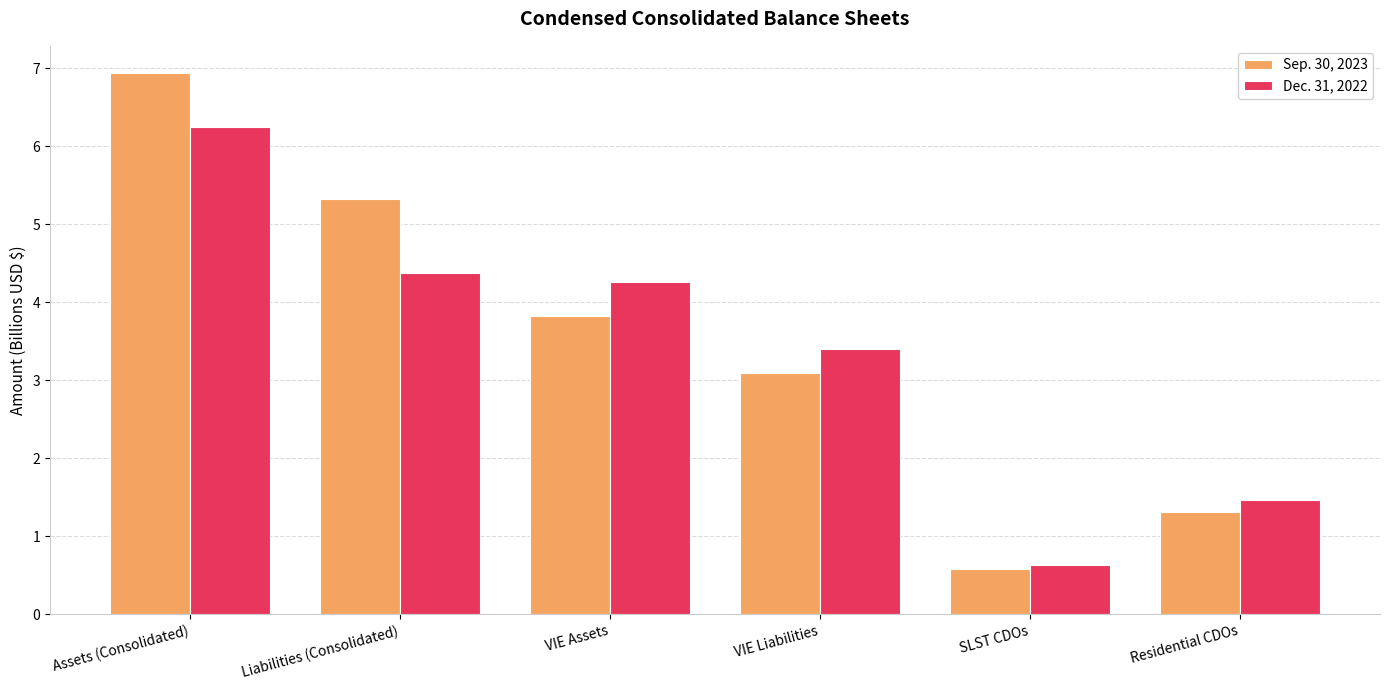

What is the difference between the highest and lowest values at VIE Assets?

0.4